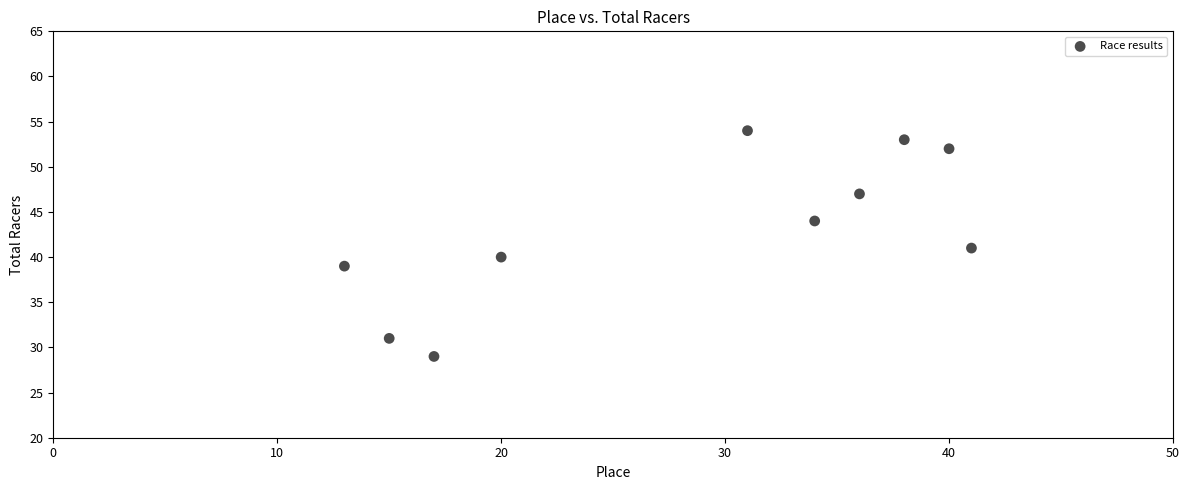

What is the range of Y values (max minus min)?

25